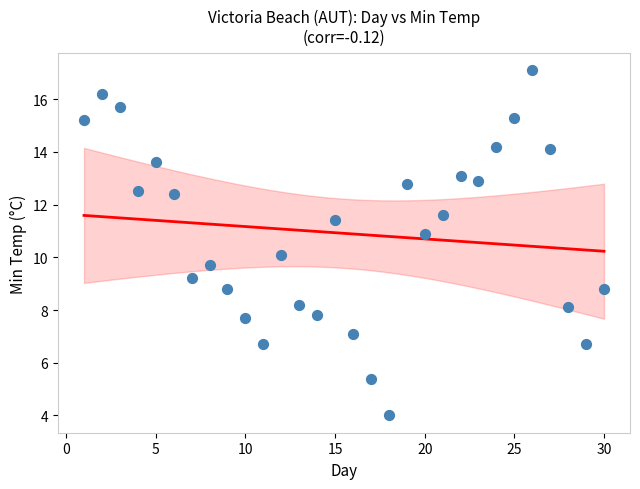

What is the range of Y values (max minus min)?

13.1